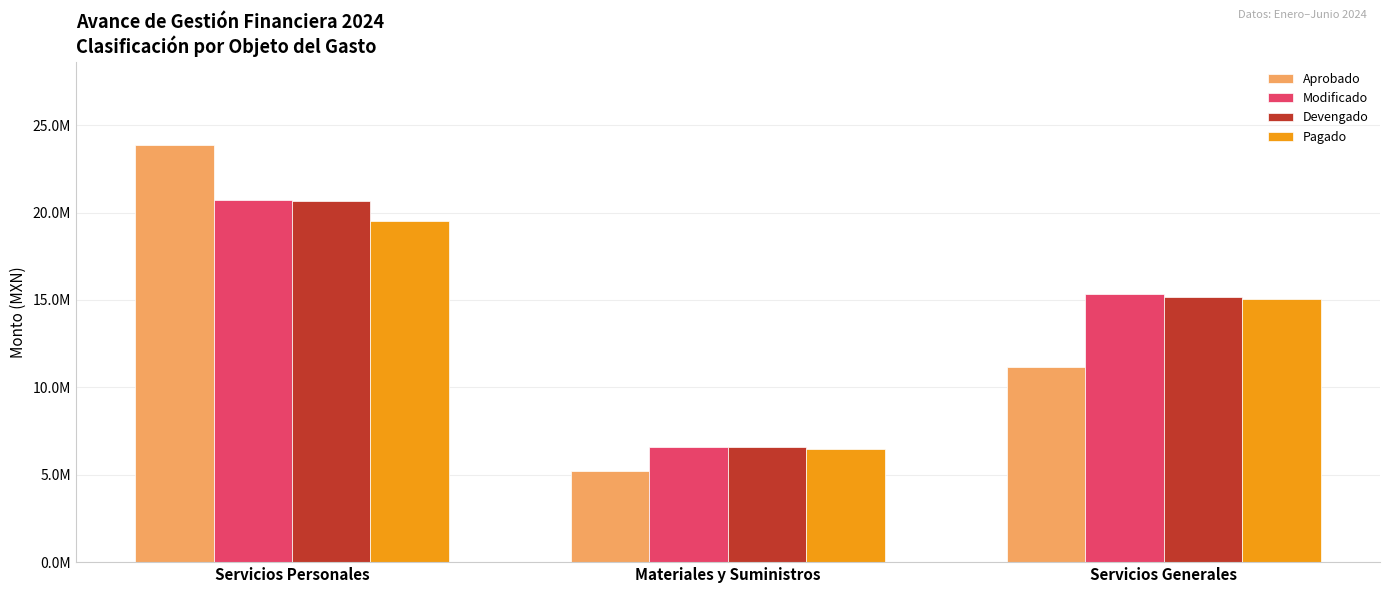

What are all the series names shown in the legend?

Aprobado, Modificado, Devengado, Pagado